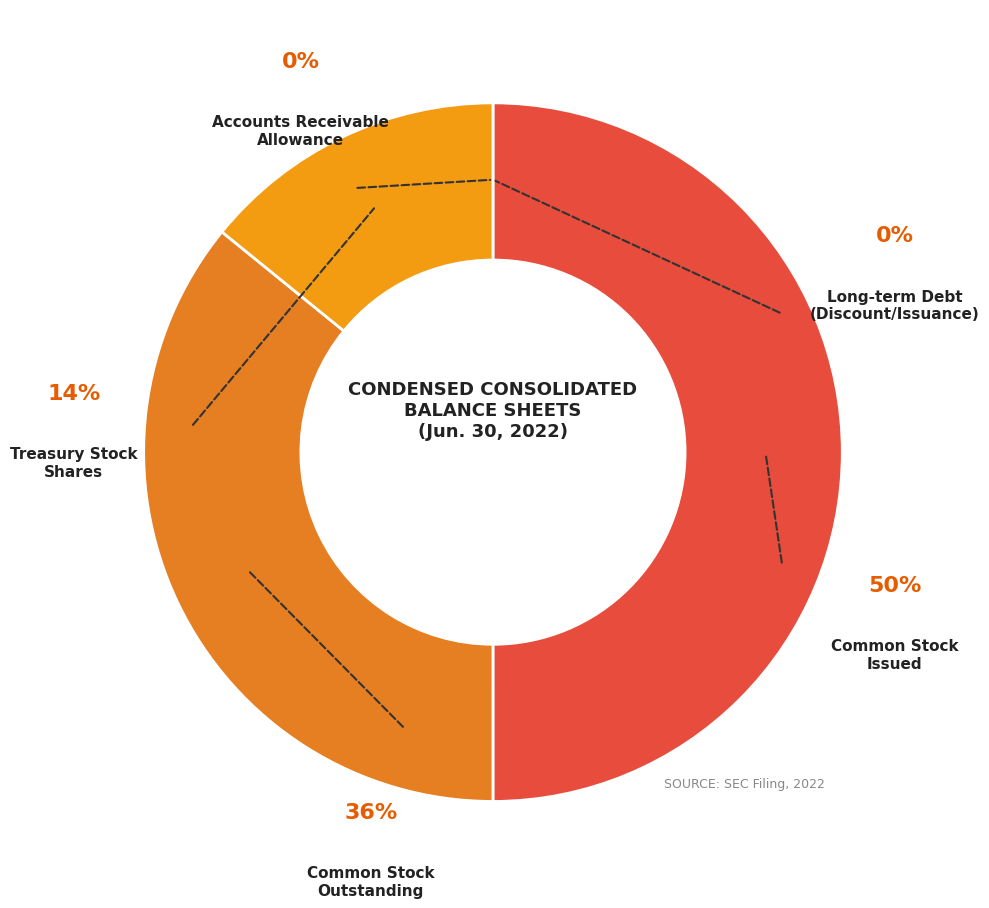

Does any single category account for the majority?

No